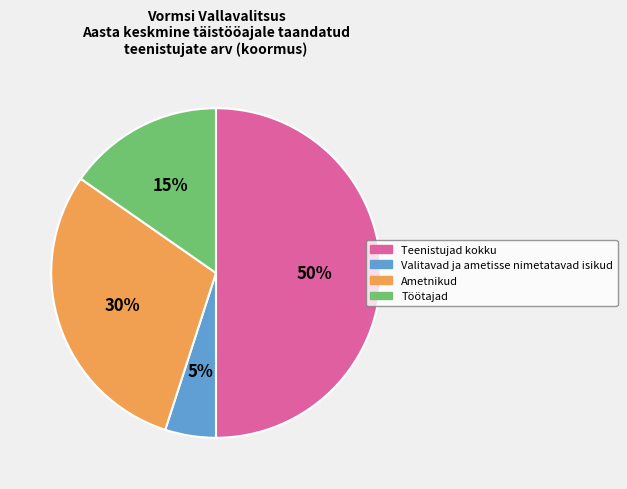

To the nearest percent, what portion does Töötajad represent?

15%